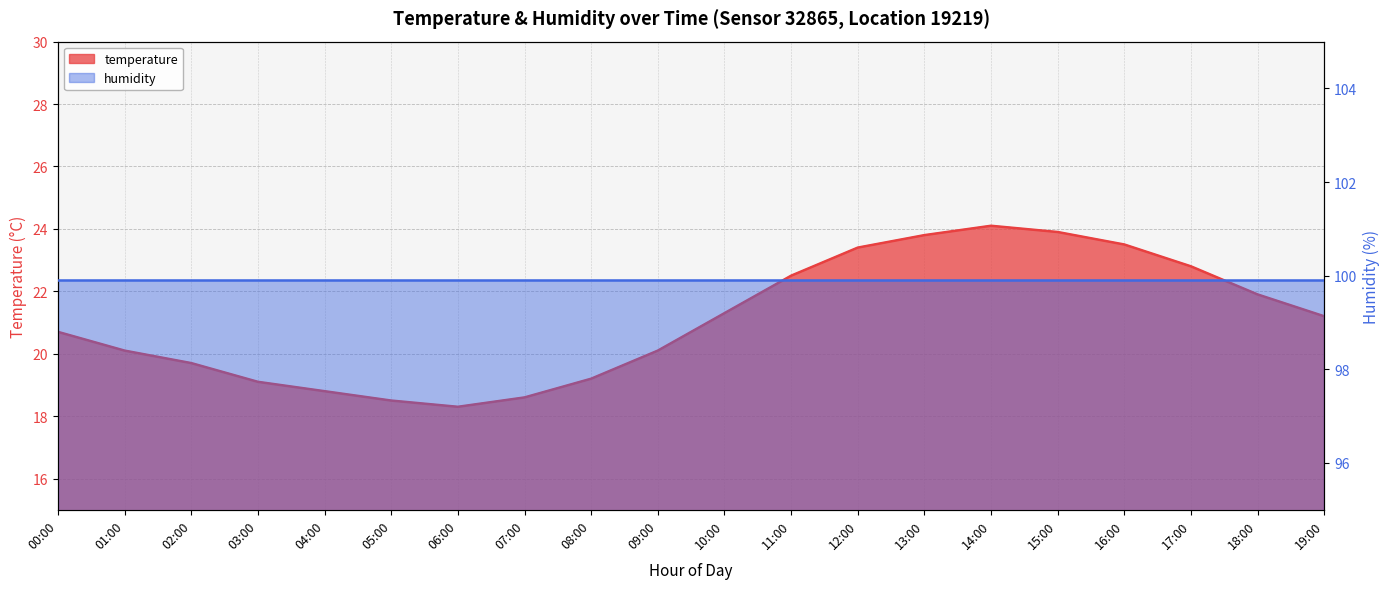

The value at 15:00 is 32.8. True or false?

False